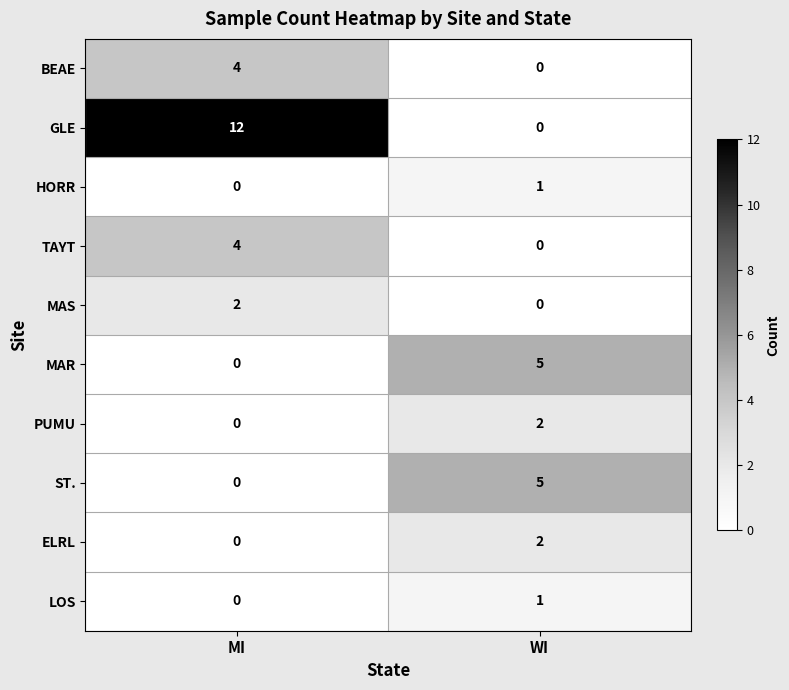

Which series has the widest spread of values?

GLE